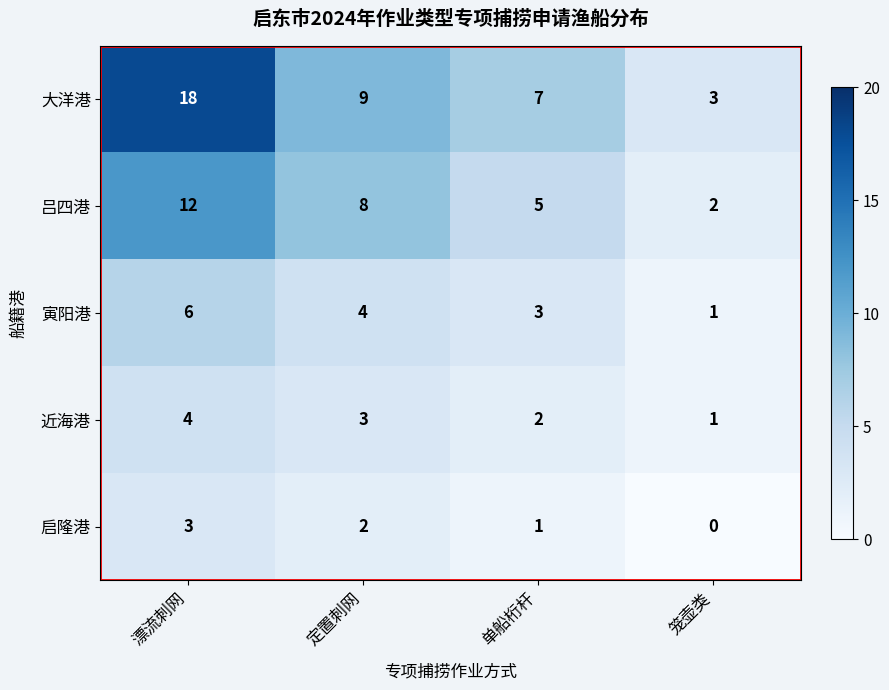

Which series has the largest total across all categories?

大洋港